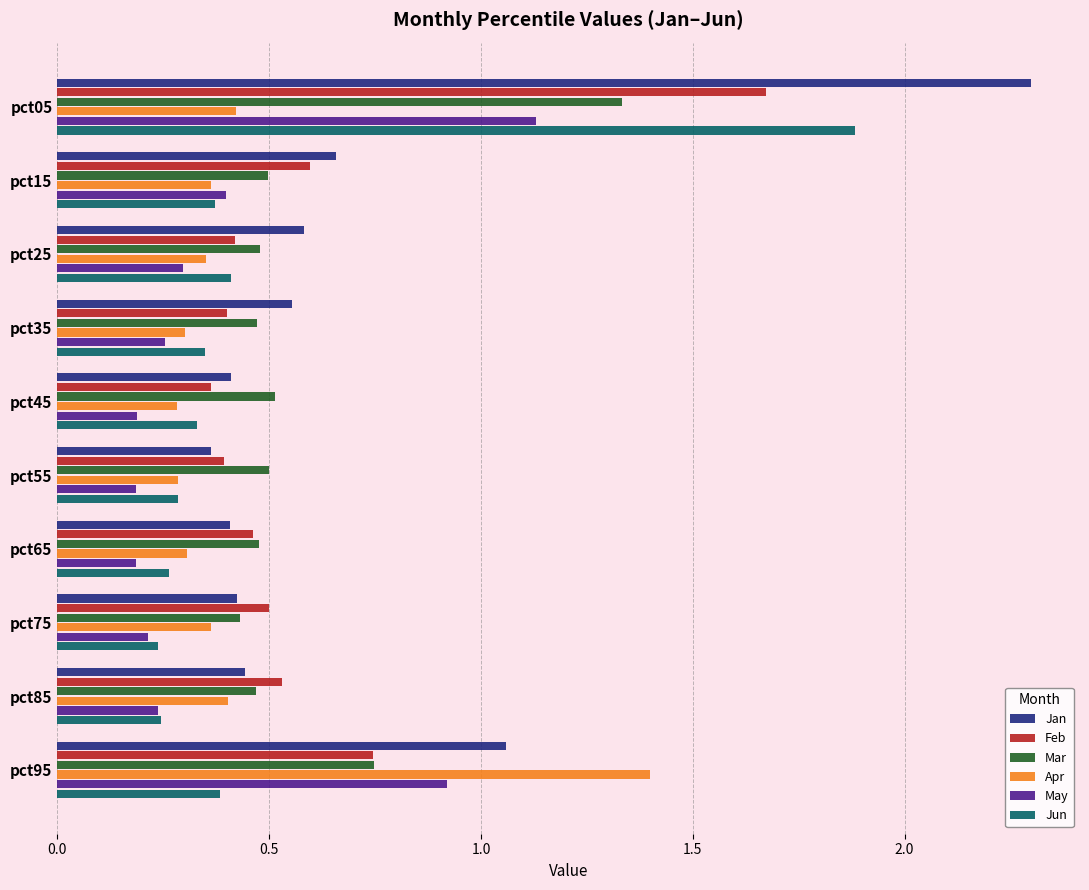

Which series has the largest range (max minus min)?

Jan